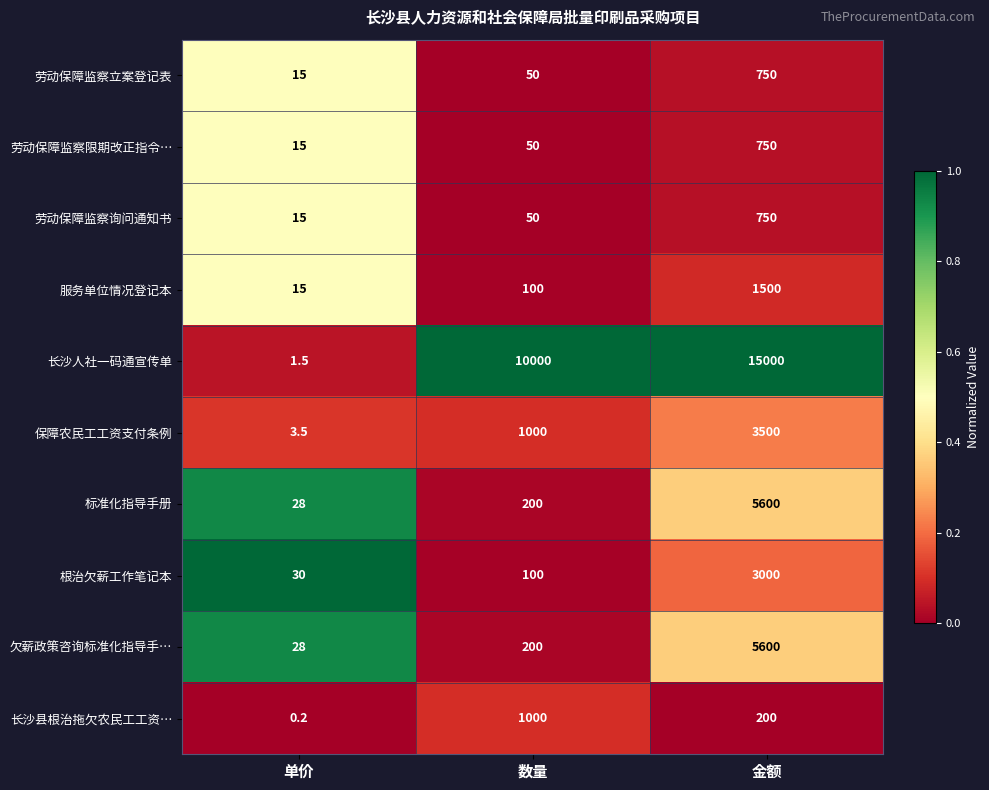

Which category has the highest value across all series?

金额